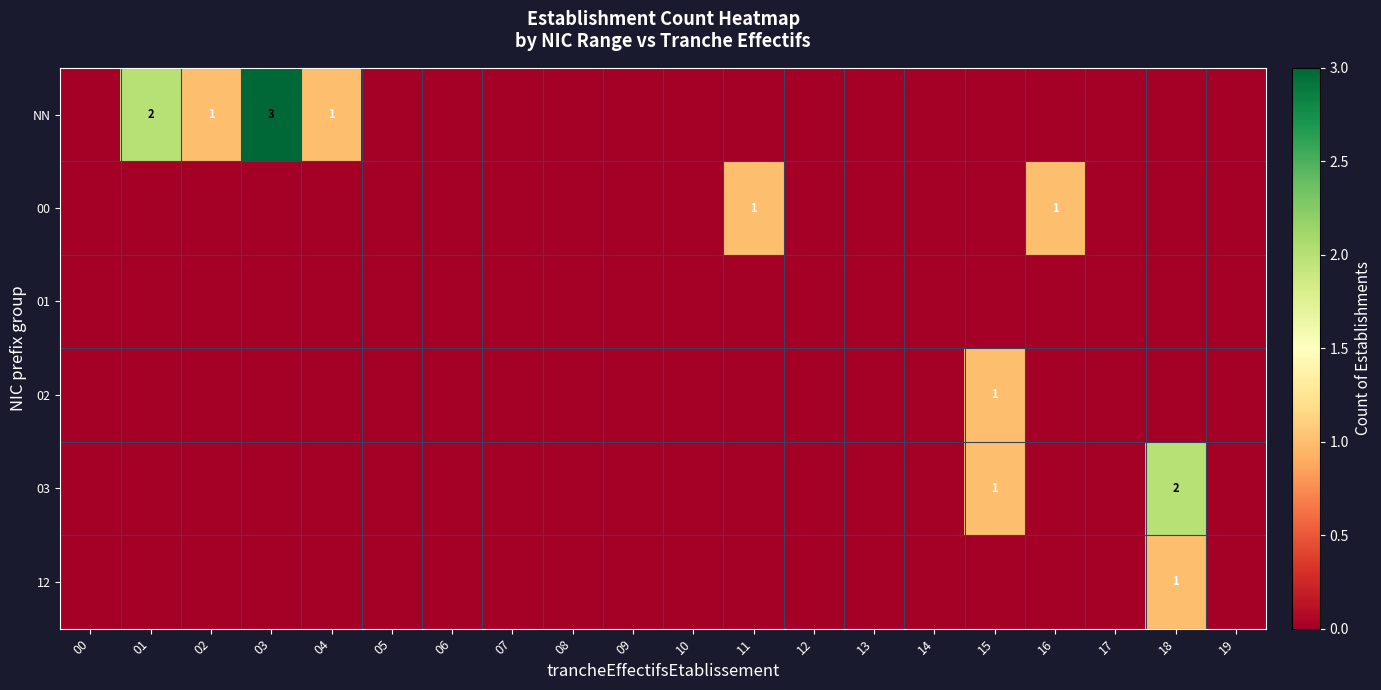

At which category does the chart reach its minimum across all series?

00